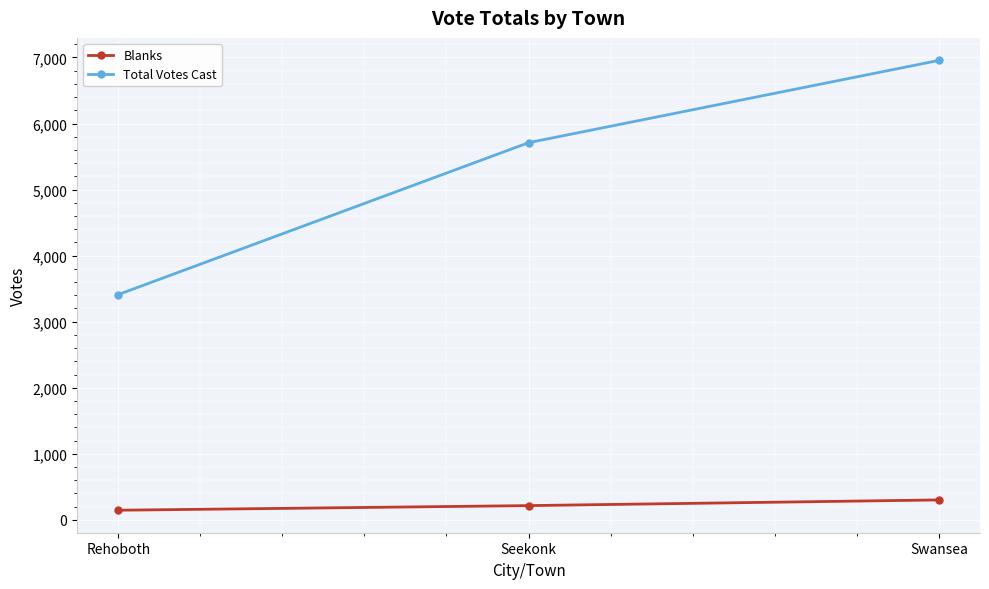

The Blanks series shows 532 at Swansea. True or false?

False